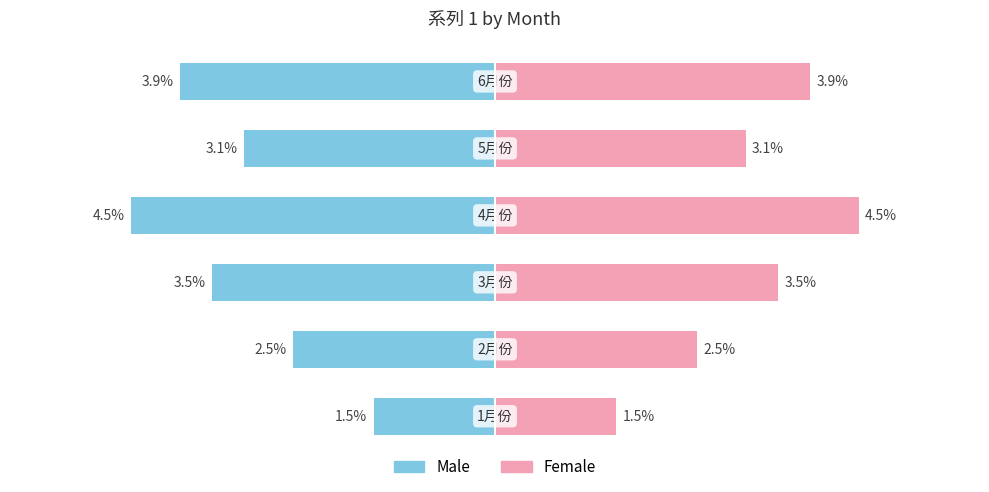

How many bars are there in total?

12